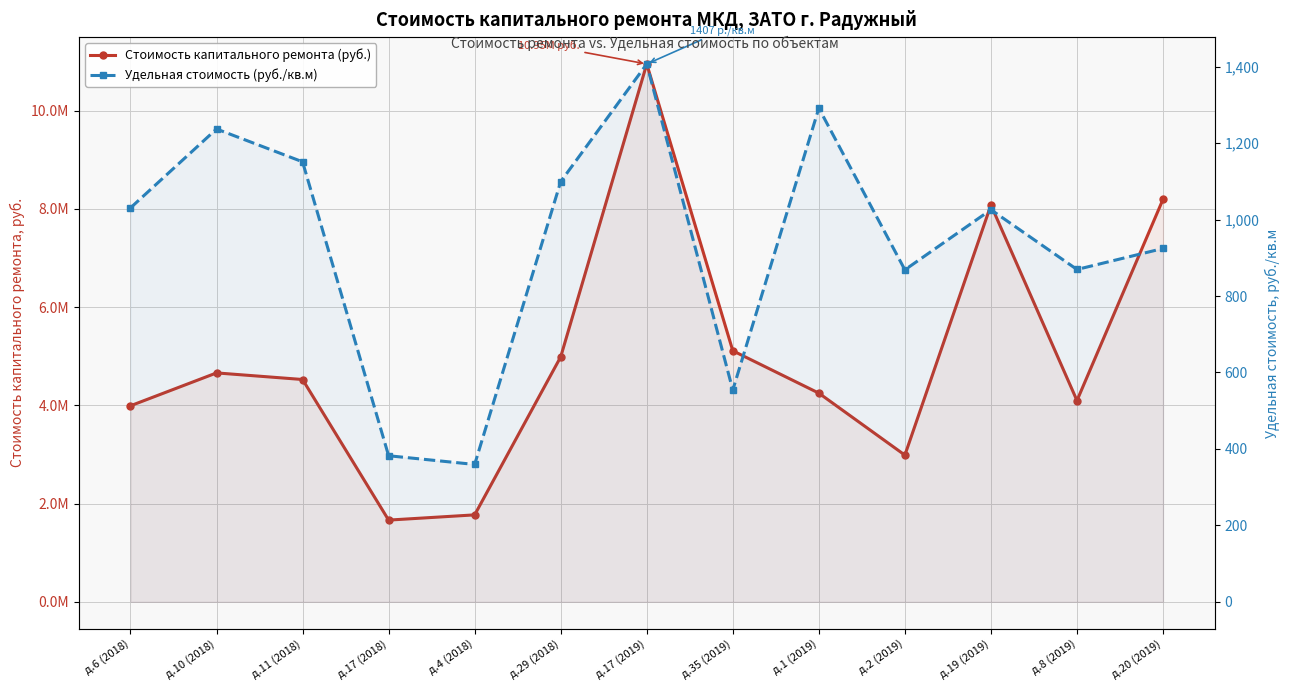

What position from the left is д.10 (2018)?

2